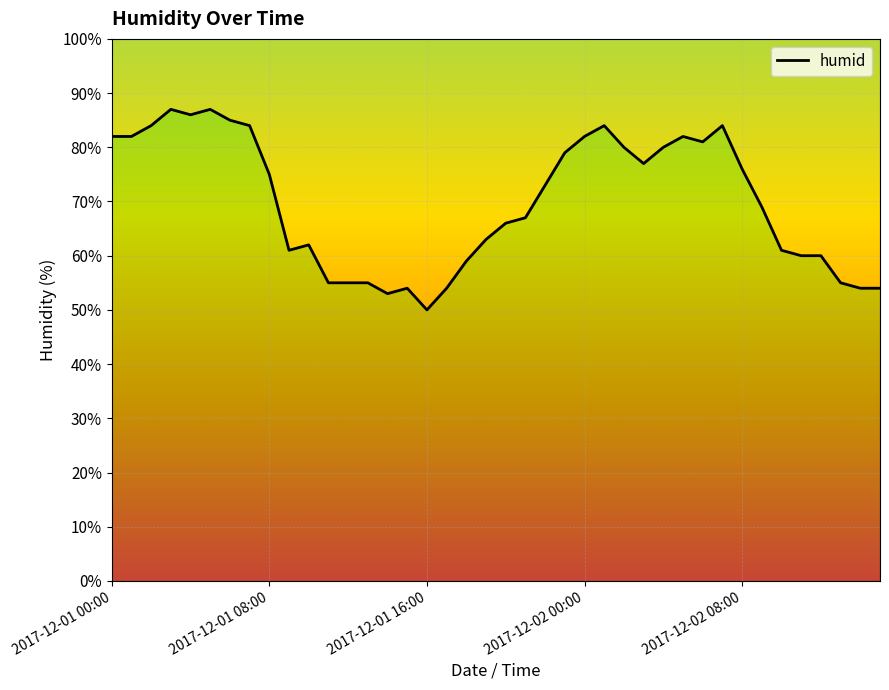

How many points are higher than both their immediate neighbors (excluding endpoints)?

7